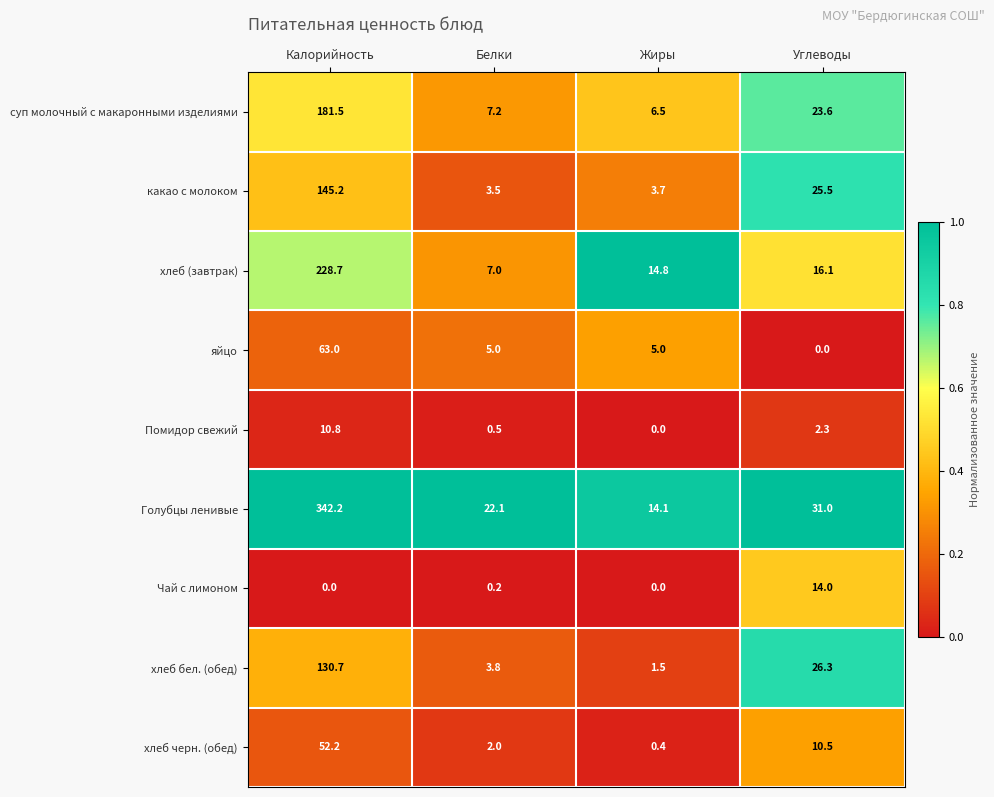

Where is хлеб черн. (обед) nearest to the value 26?

Углеводы